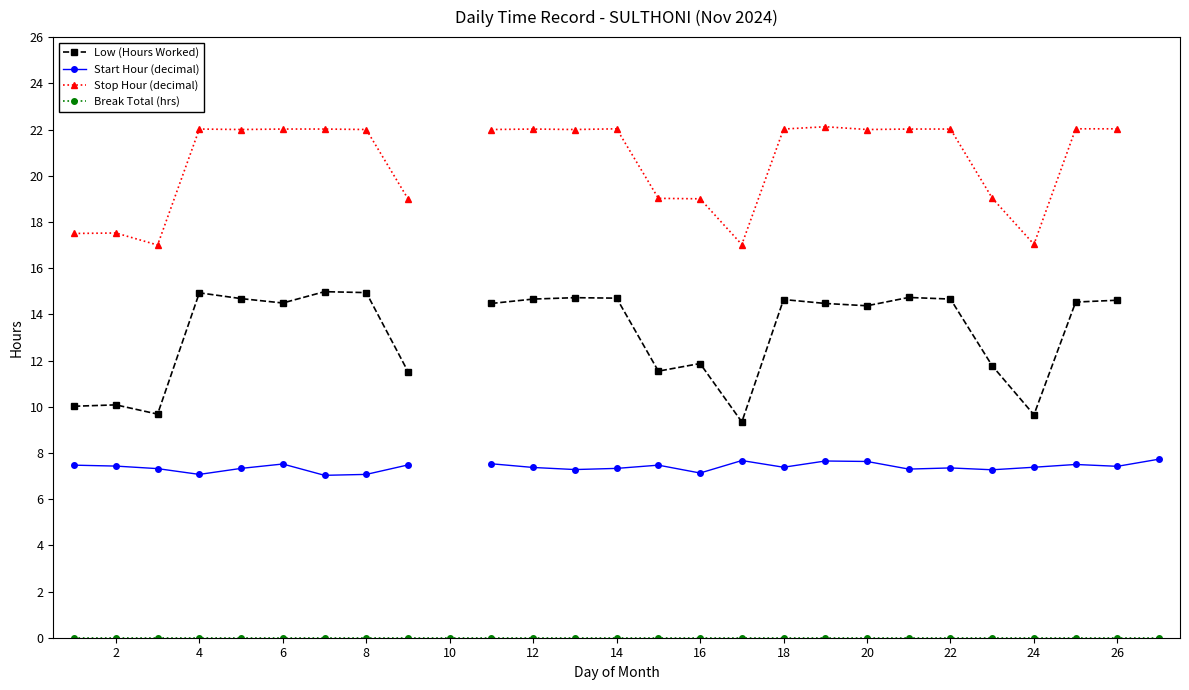

True or false: Stop Hour (decimal) and Start Hour (decimal) cross at least once.

False